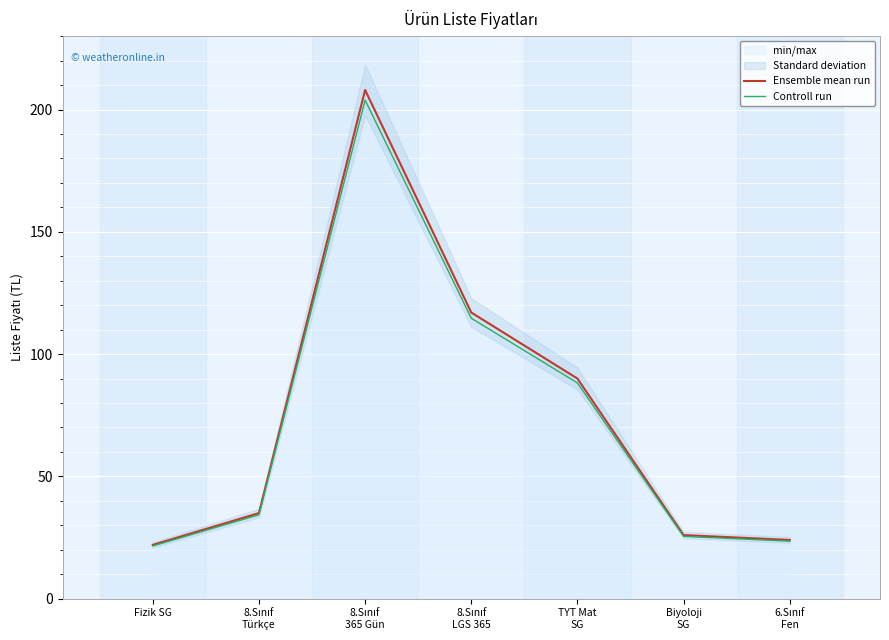

At which category does the chart reach its minimum across all series?

Fizik SG